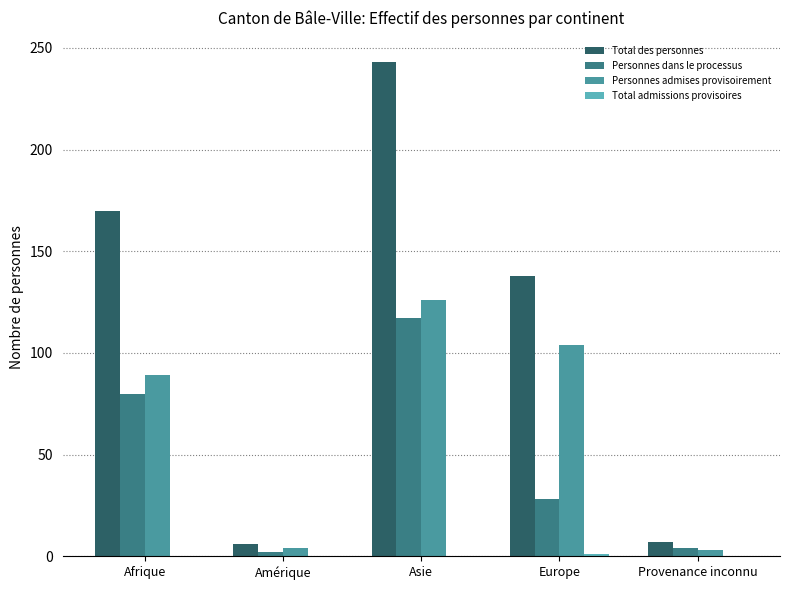

The value of Total des personnes at Asie is 158. True or false?

False